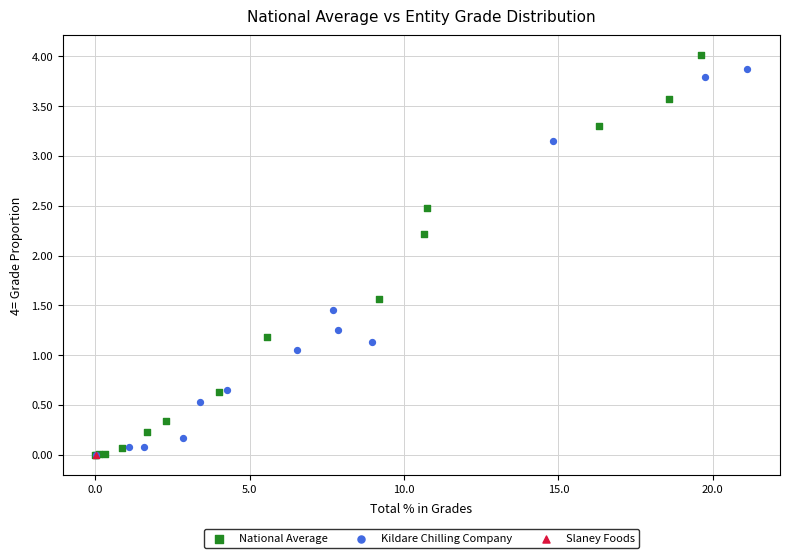

What are all the series names shown in the legend?

National Average, Kildare Chilling Company, Slaney Foods